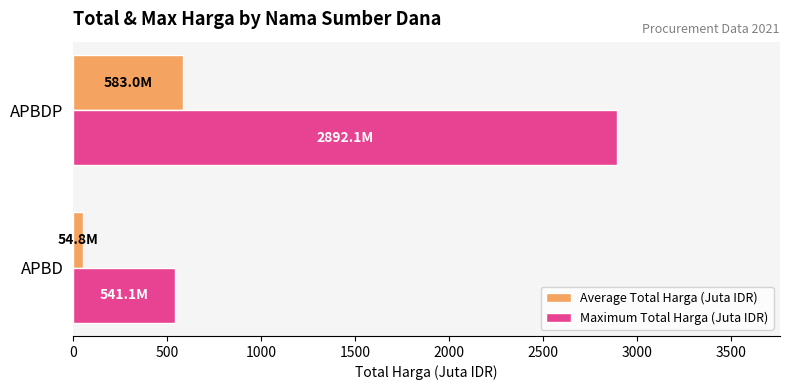

At which category does the chart reach its peak across all series?

APBDP